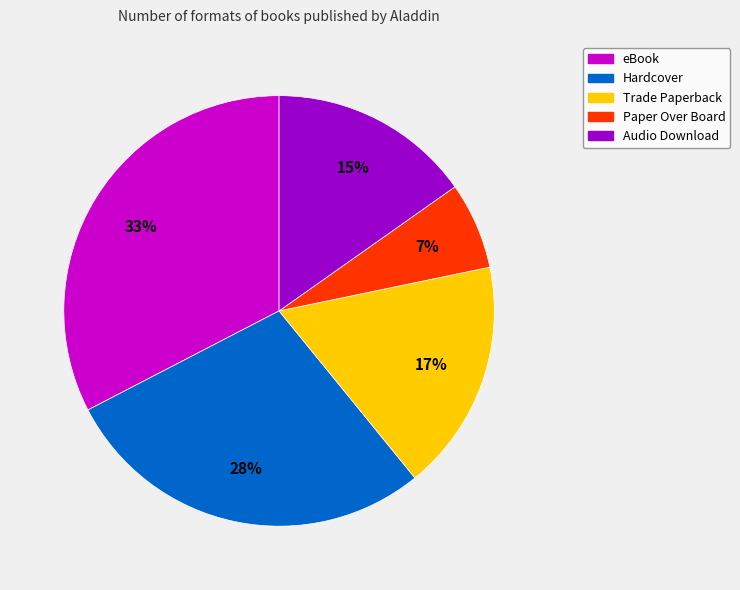

What percentage is the Audio Download slice, to the nearest percent?

15%